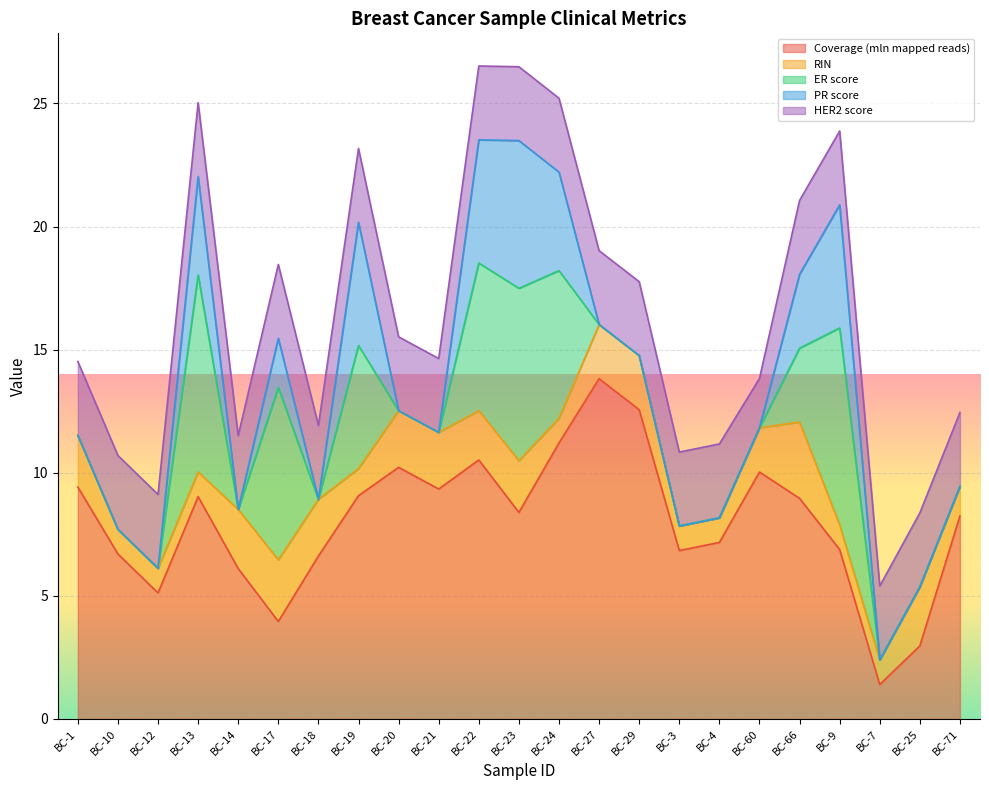

What are all the series names shown in the legend?

Coverage (mln mapped reads), RIN, ER score, PR score, HER2 score